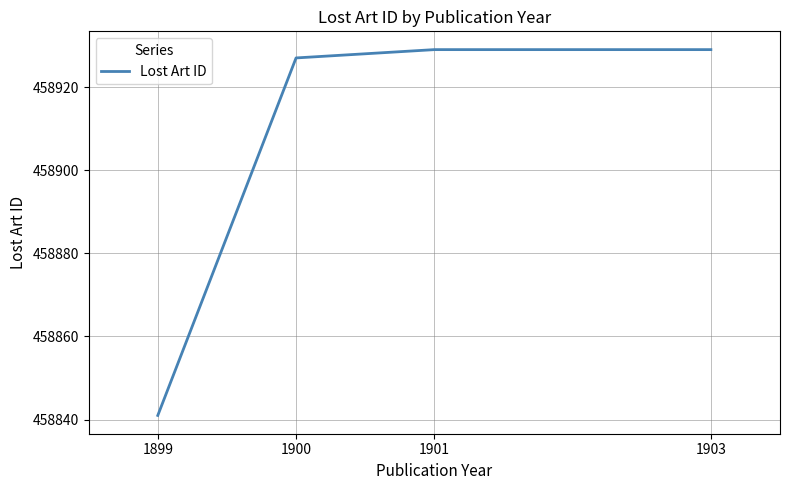

What is the difference between the maximum and second lowest values?

2